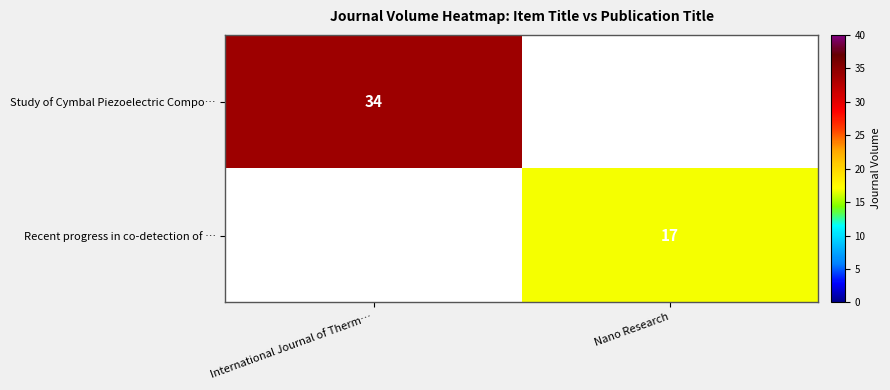

True or false: Study of Cymbal Piezoelectric Compo… has a value of 61 at International Journal of Therm….

False